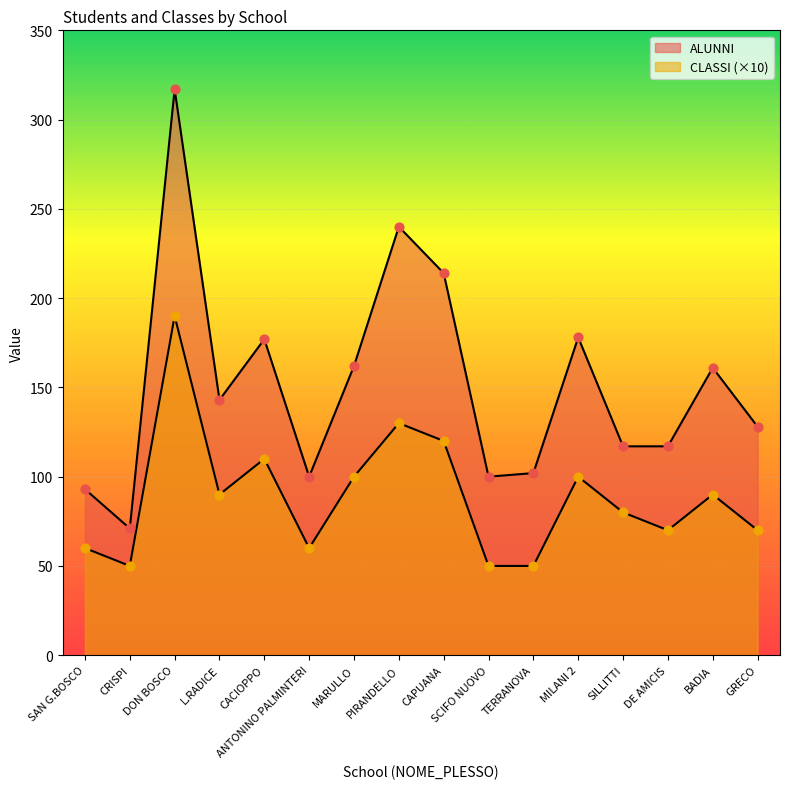

Which series contains the highest Y value?

ALUNNI